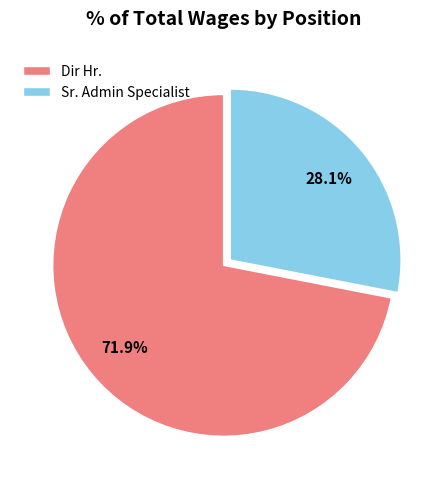

Which slice is the smallest?

Sr. Admin Specialist